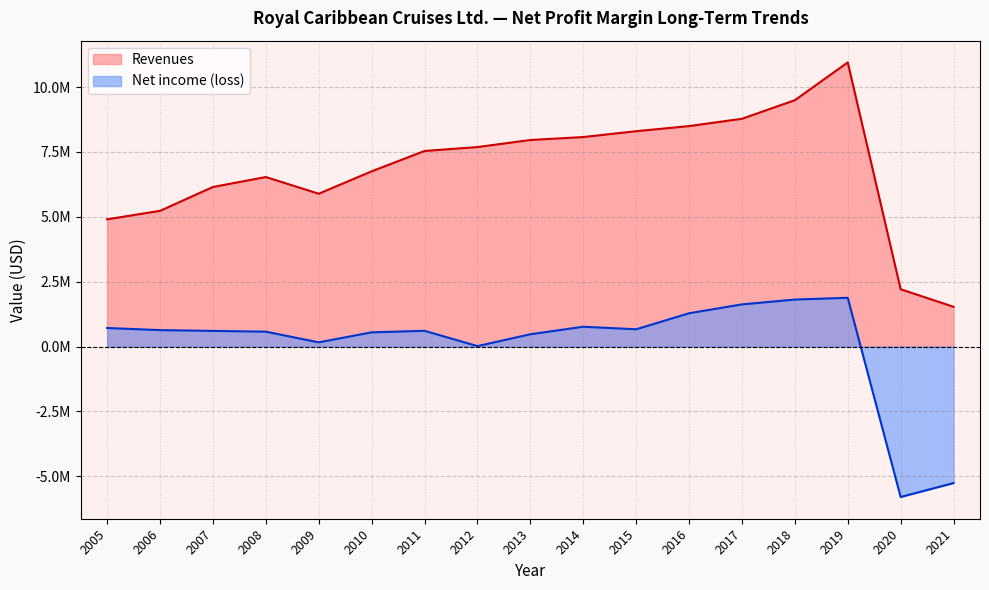

True or false: Net income (loss) and Revenues intersect in this chart.

False